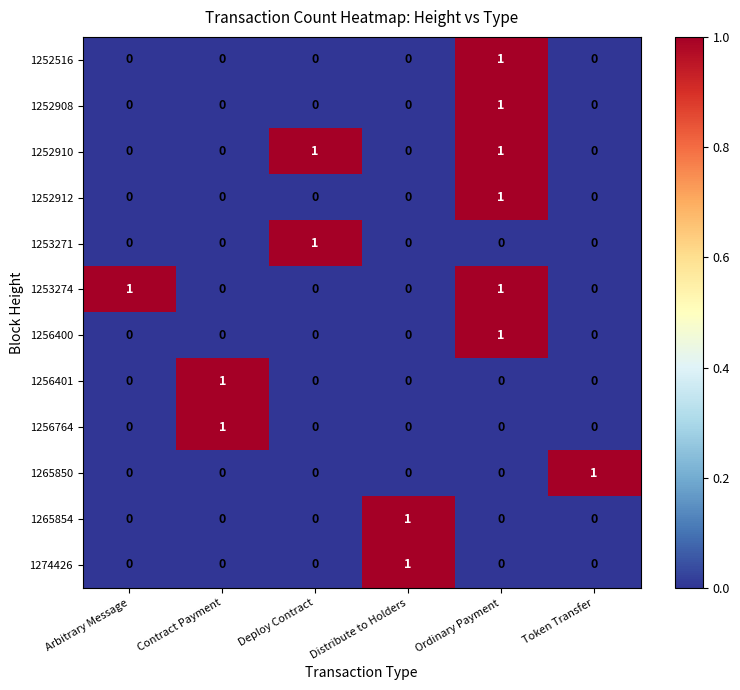

The 1252908 series shows 0 at Arbitrary Message. True or false?

True